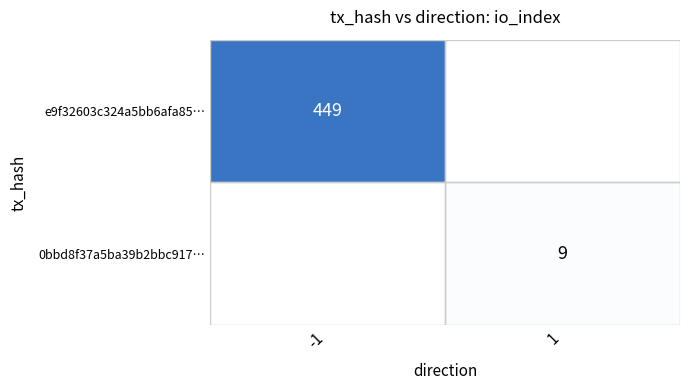

True or false: 0bbd8f37a5ba39b2bbc917… has a value of 5 at 1.

False